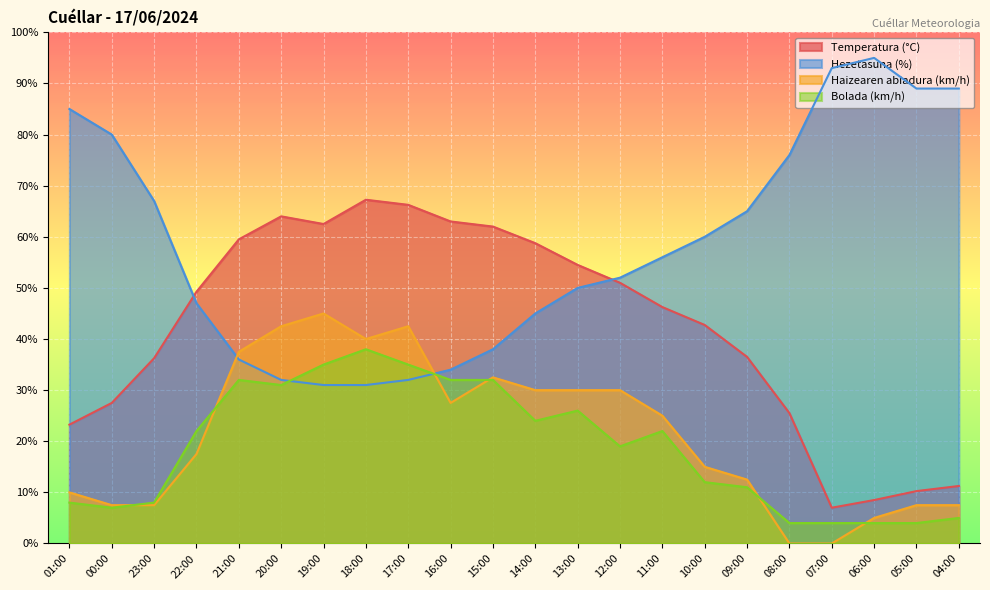

In Bolada (km/h), how many points are higher than both neighbors (excluding endpoints)?

4